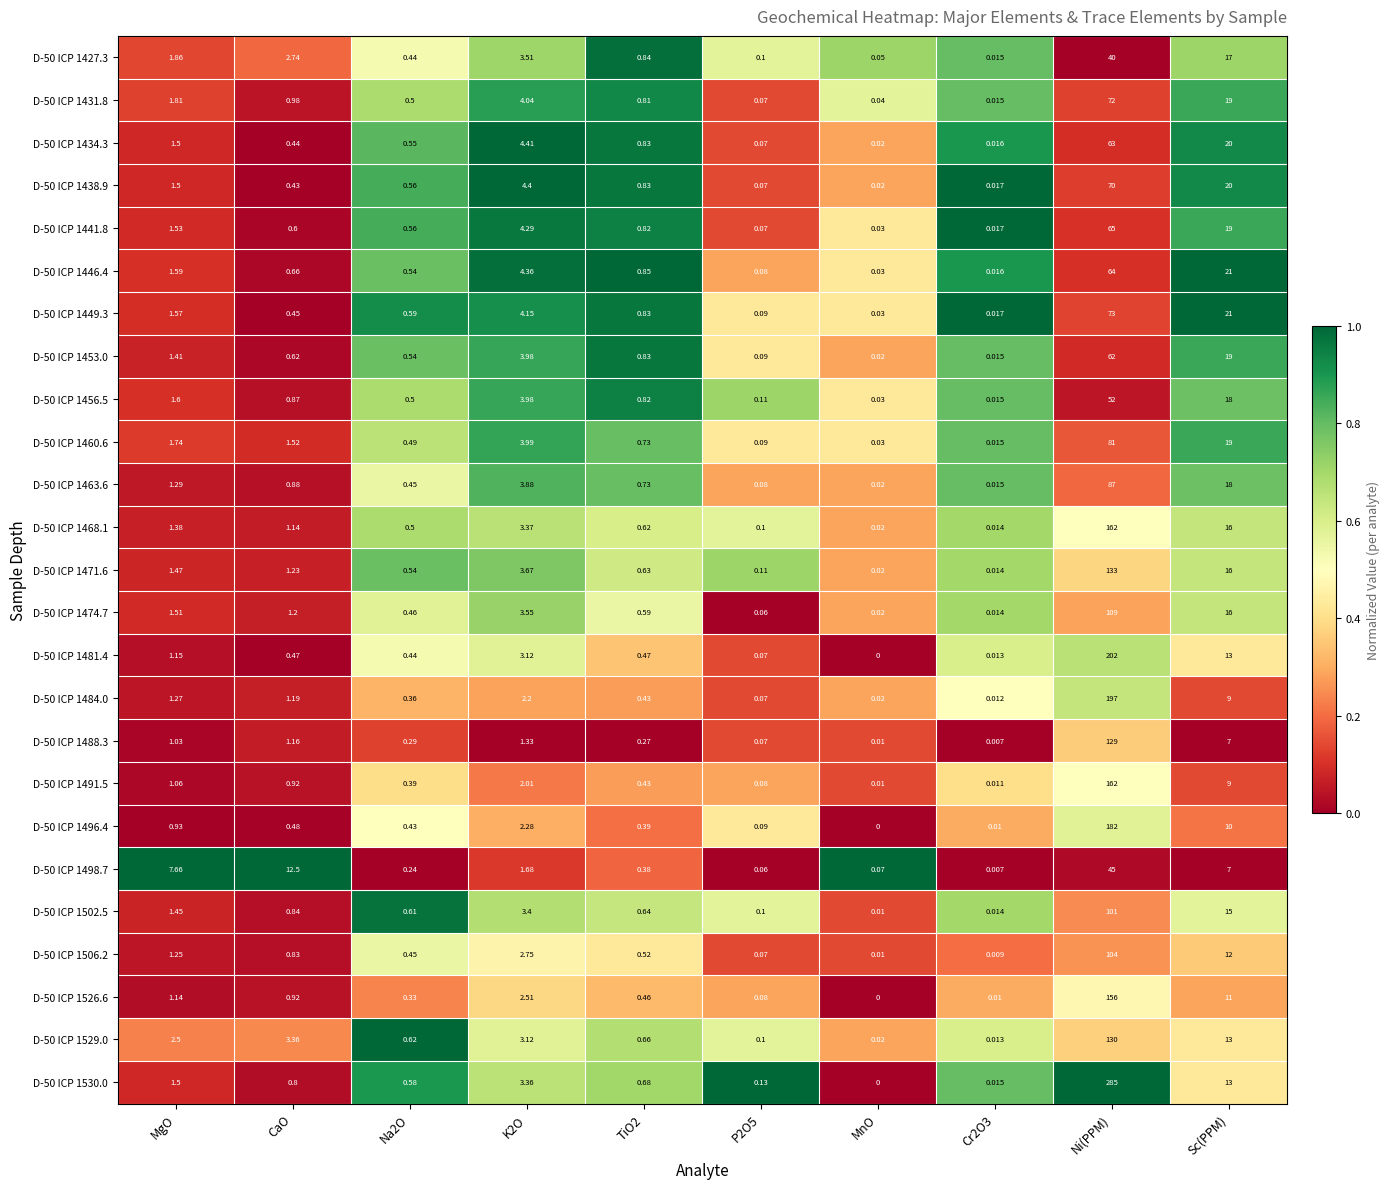

Which label corresponds to the largest value in the chart?

Ni(PPM)